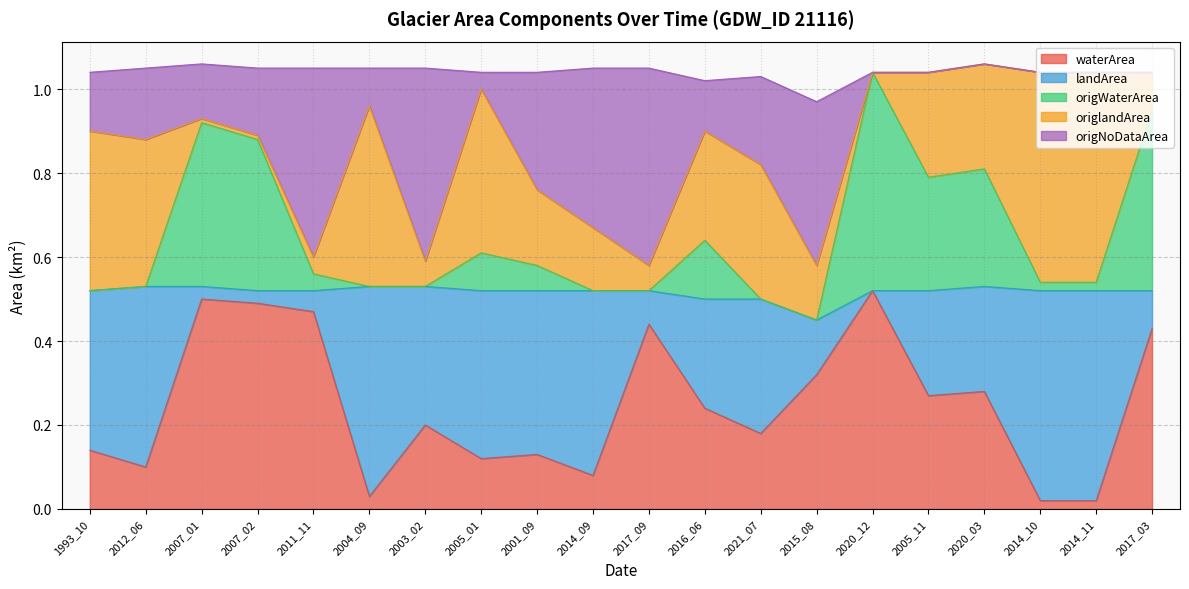

The value of waterArea at 2007_01 is 0.7. True or false?

False